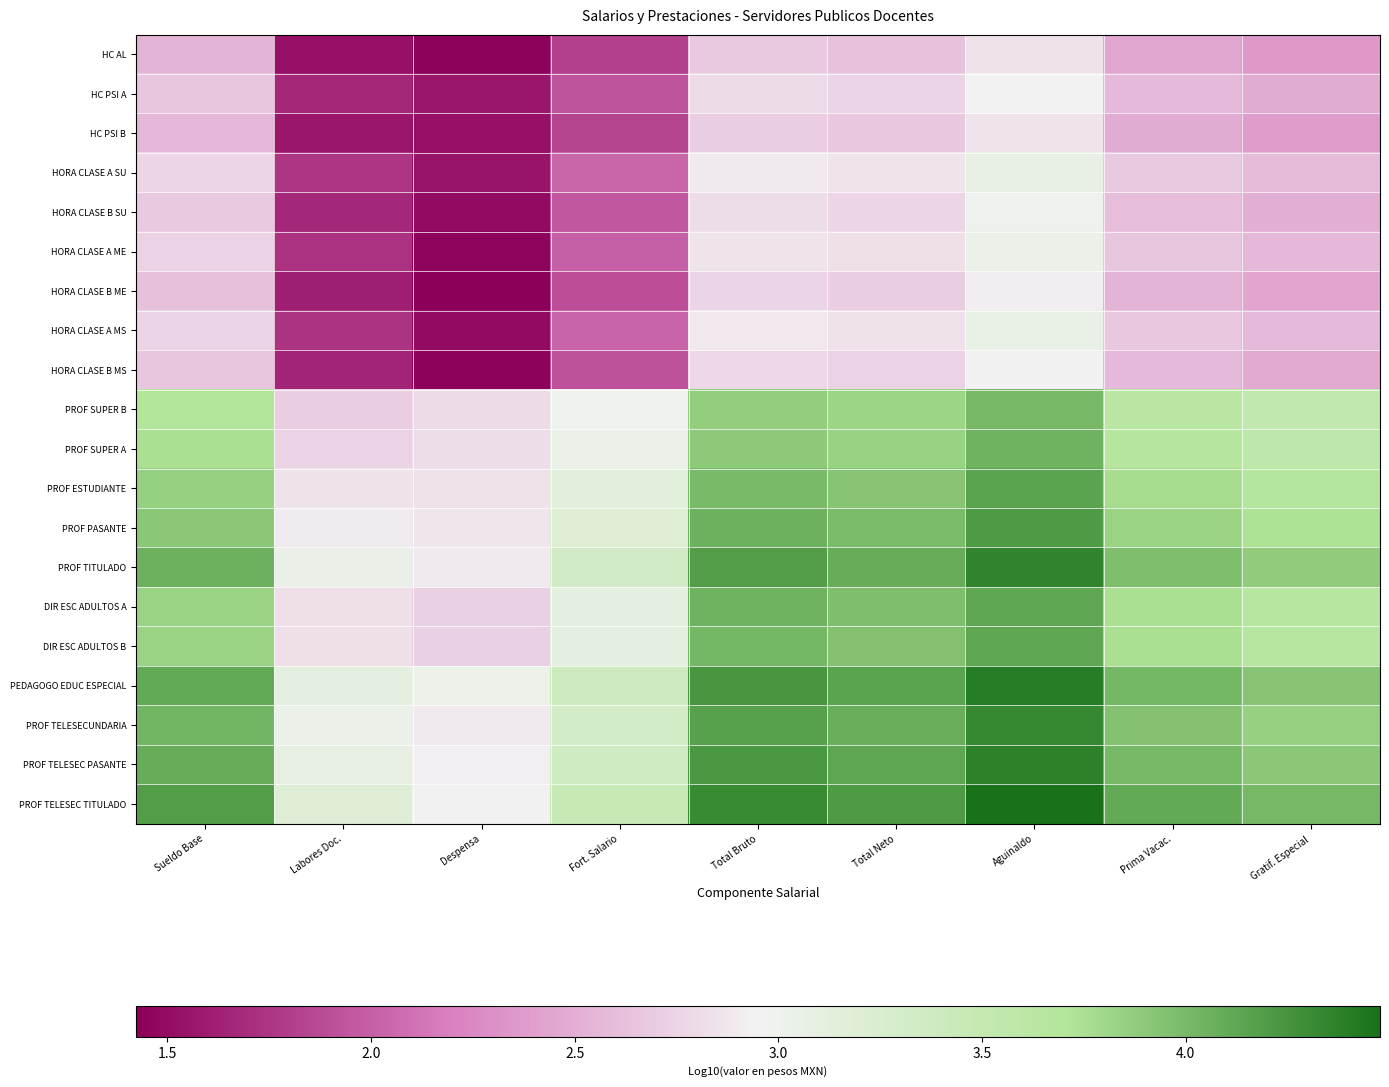

What is the spread (max minus min) of values at Labores Doc.?

1.7